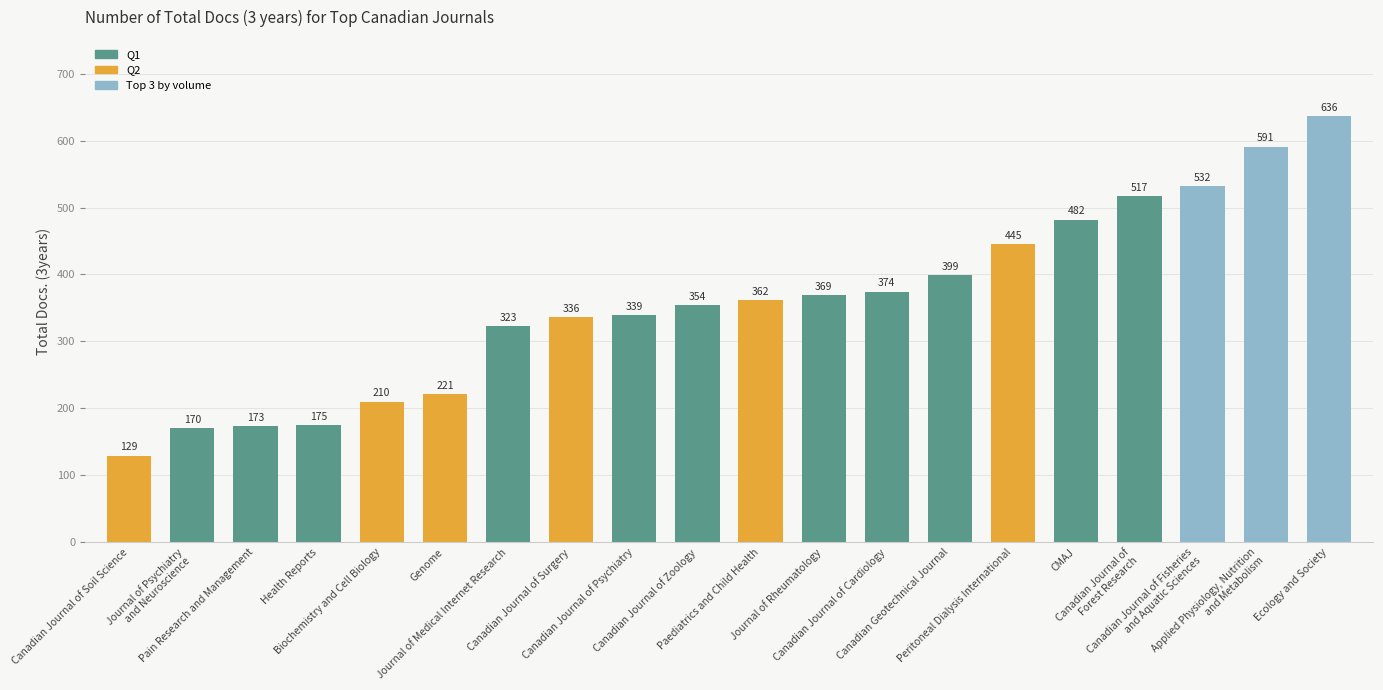

What is the value of the 1st bar from the left?

129